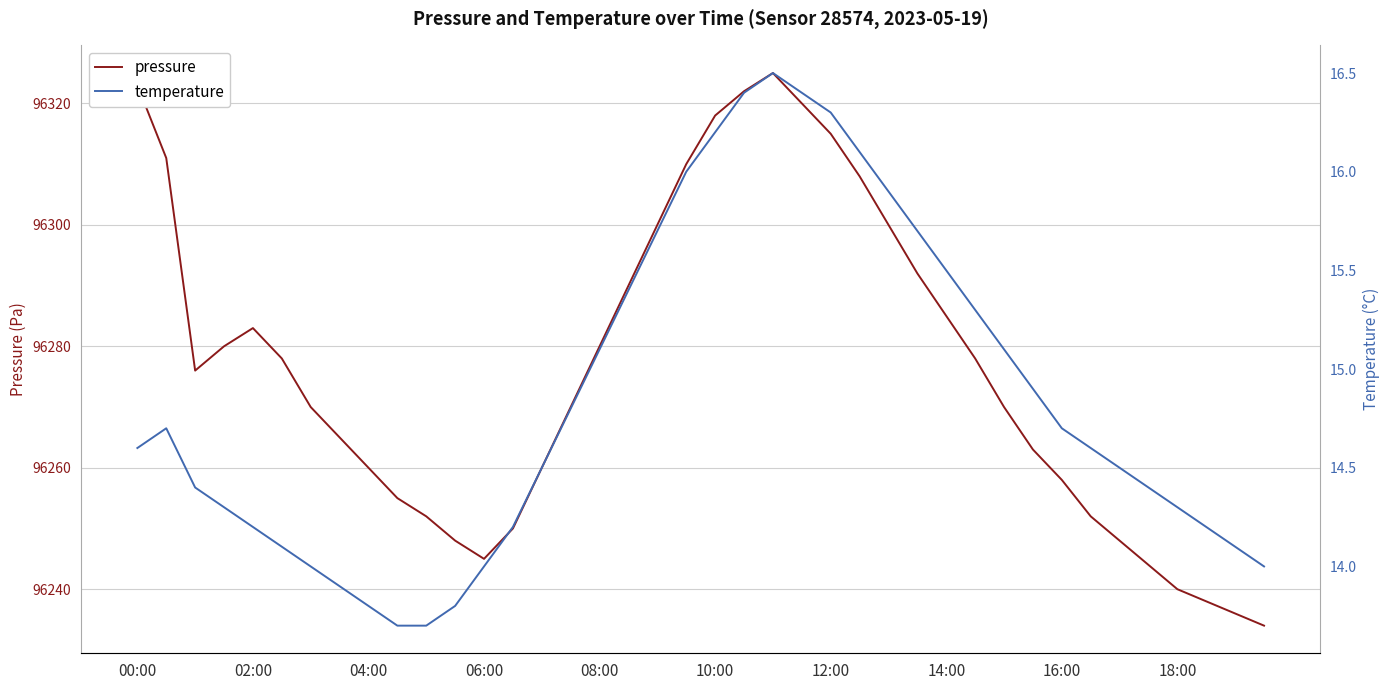

How many values in the temperature series are below 14?

5